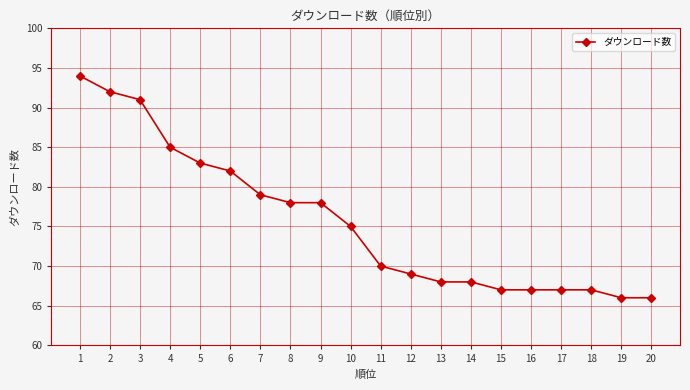

Which label corresponds to the largest value in the chart?

1